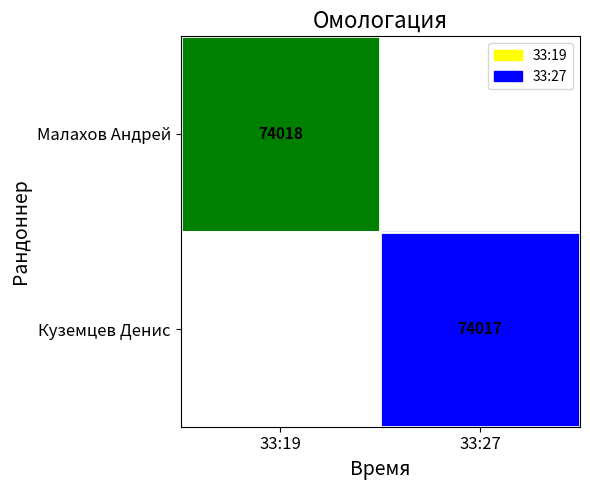

Is the value of Малахов Андрей at 33:19 greater than the value of Куземцев Денис at 33:27?

Yes